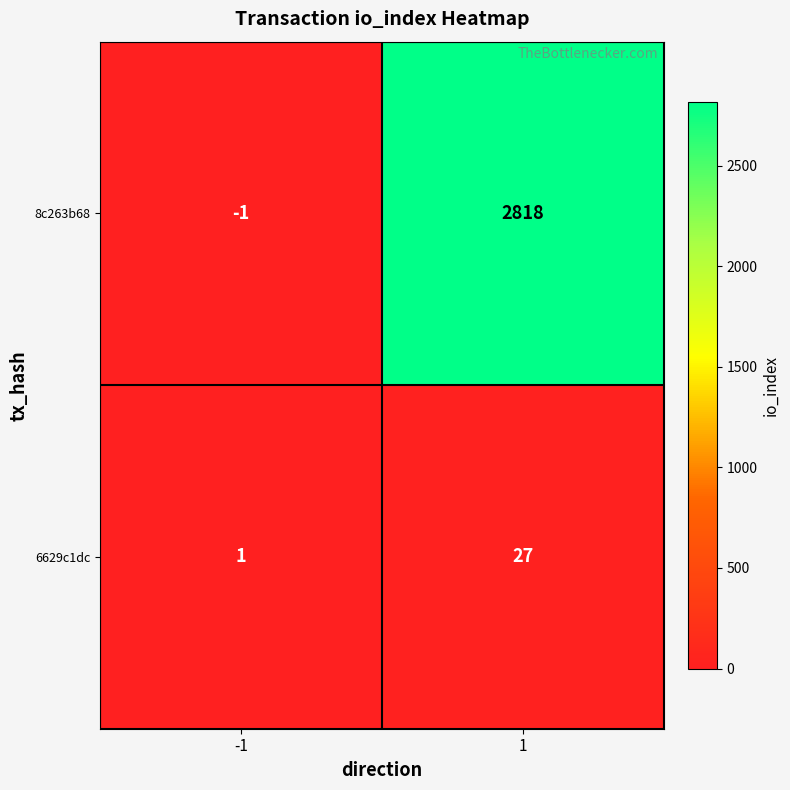

What is the maximum value for 6629c1dc?

27